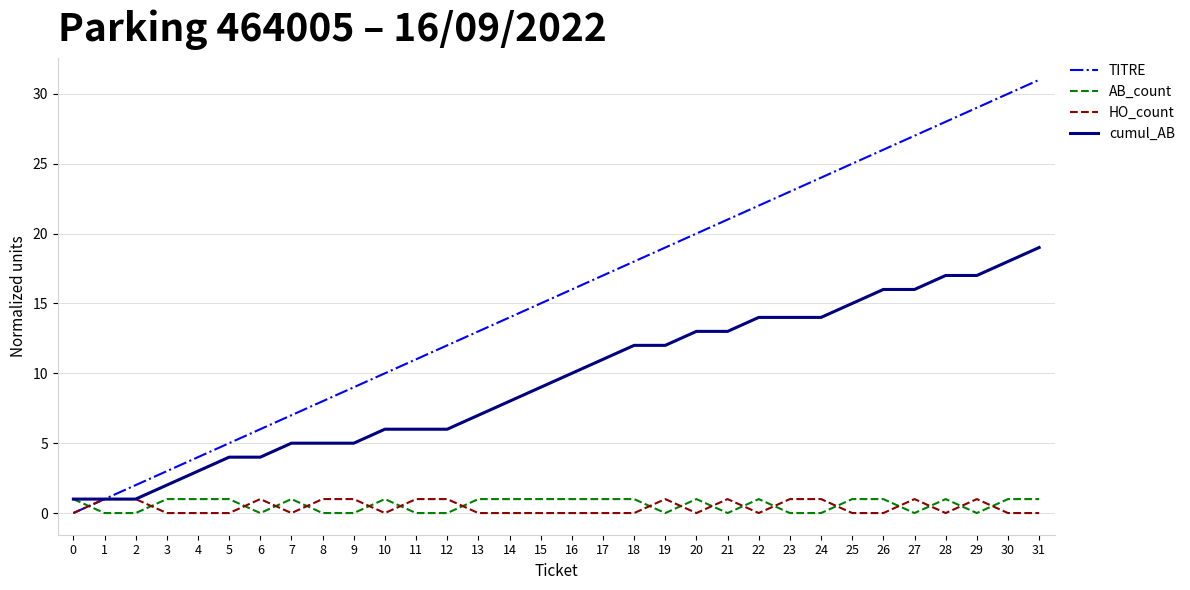

How many categories are shown in the chart?

32